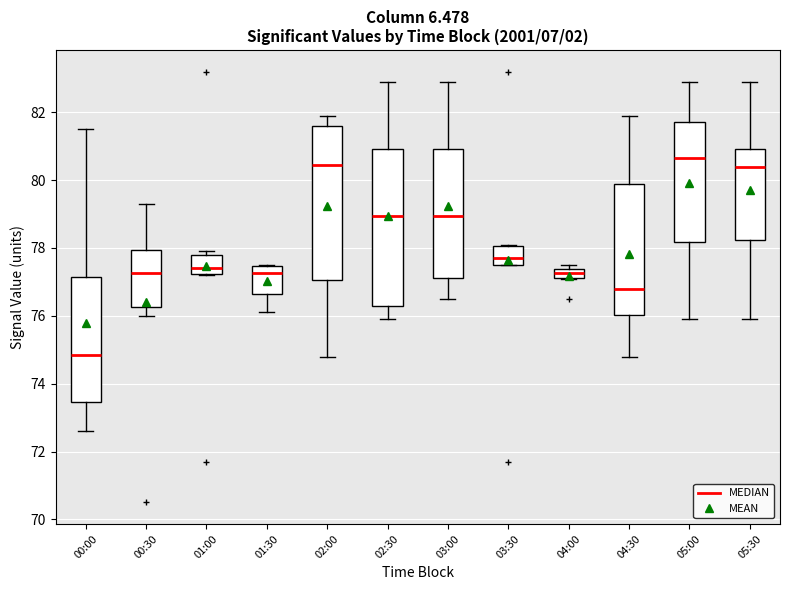

Which box has the lowest median line?

00:00